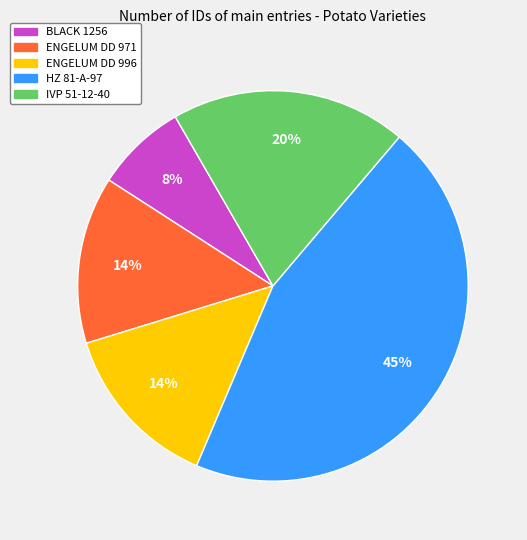

Does ENGELUM DD 996 account for over 50% of the chart?

No